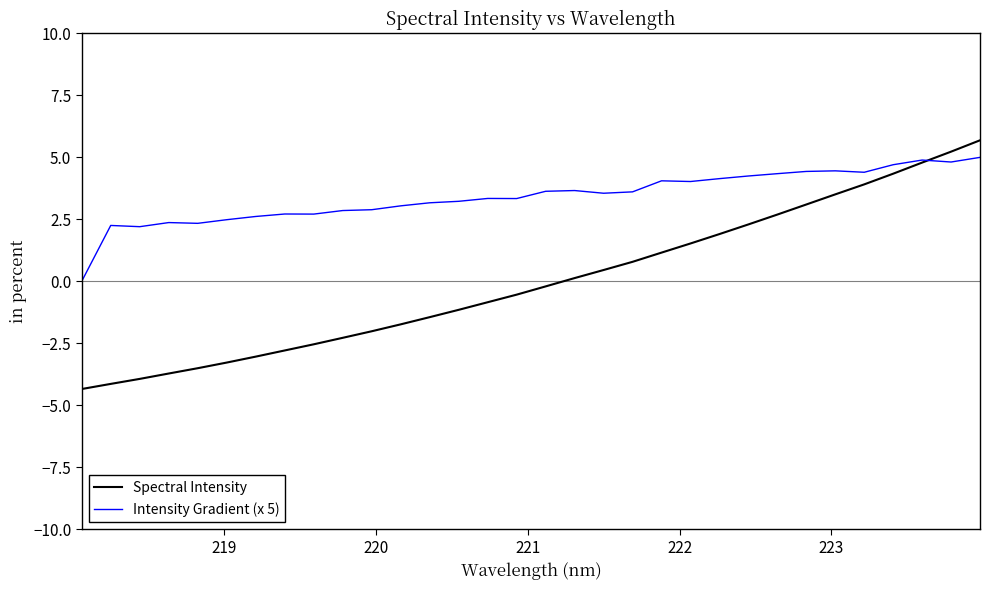

Which series has the widest spread of values?

Spectral Intensity